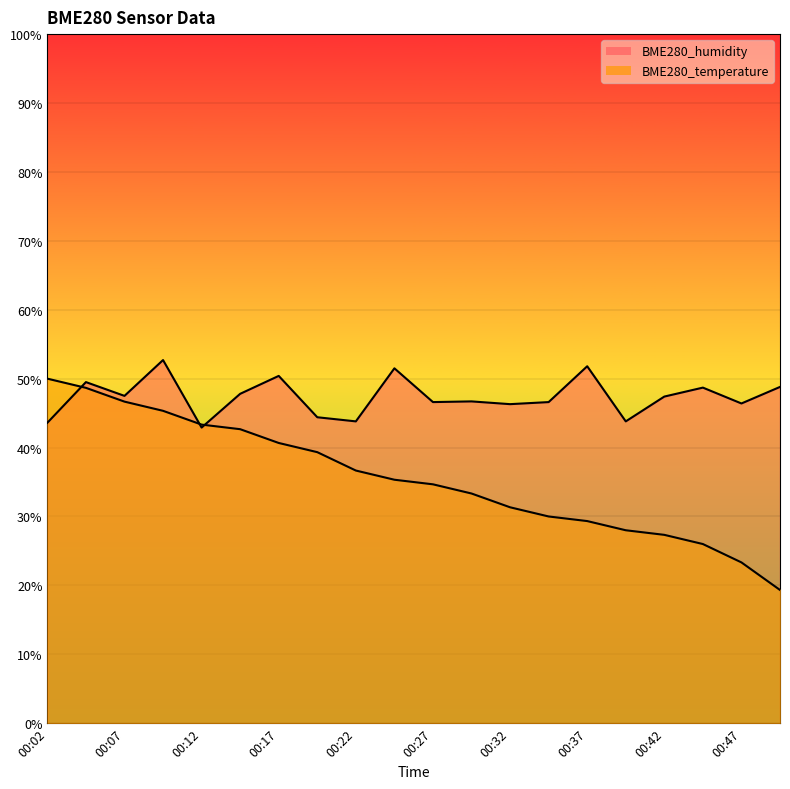

What is the difference between the highest and lowest values at 00:22?

7.1